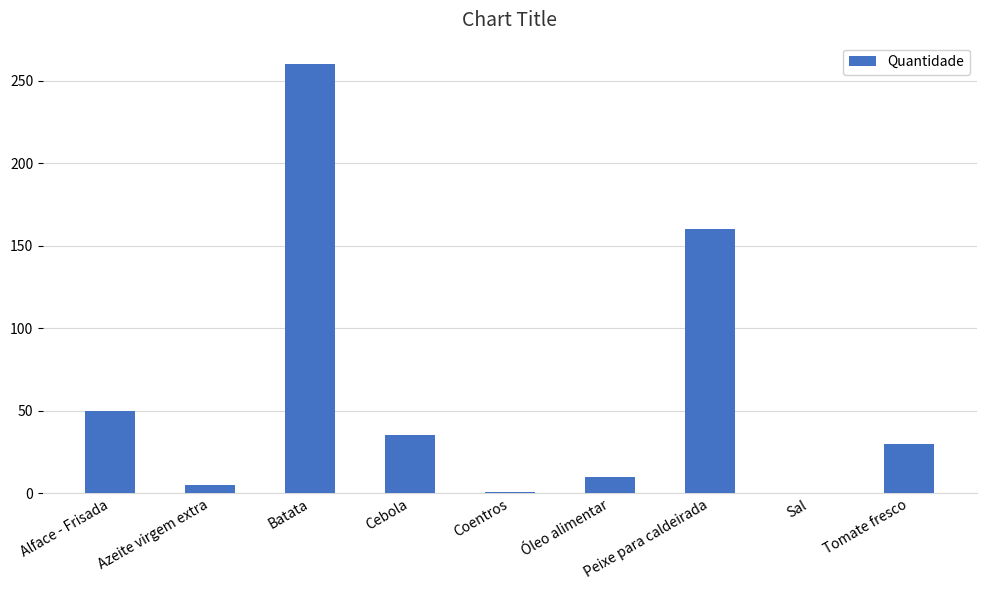

What is the change in value from Batata to Óleo alimentar?

-250.0